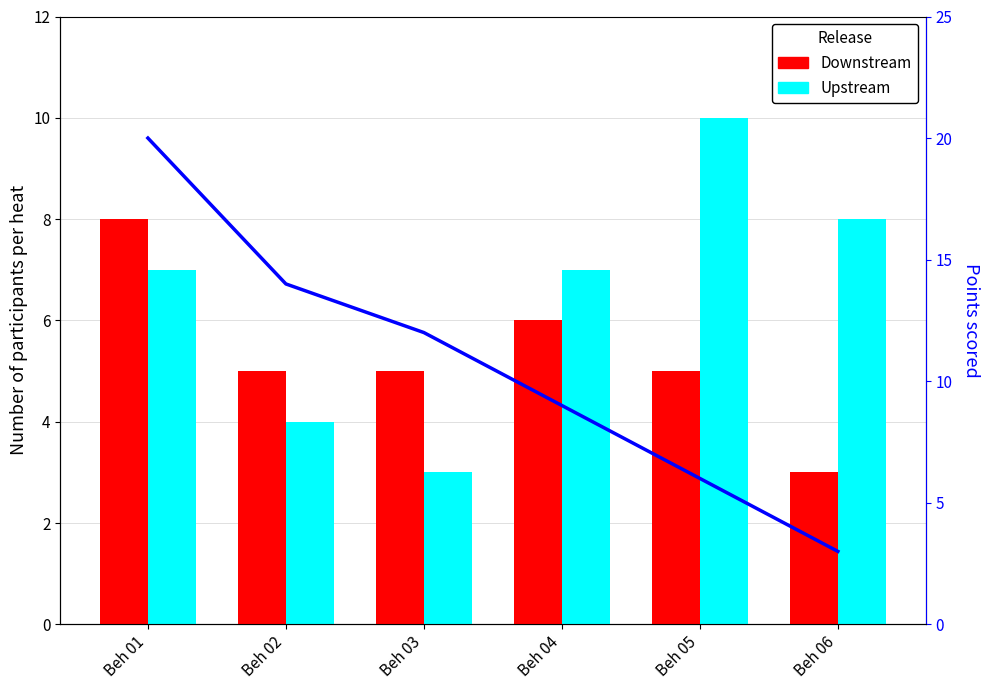

Reading left to right, extract all data points from this chart.

Downstream: Beh 01=8	Beh 02=5	Beh 03=5	Beh 04=6	Beh 05=5	Beh 06=3
Upstream: Beh 01=7	Beh 02=4	Beh 03=3	Beh 04=7	Beh 05=10	Beh 06=8
Total Points: Beh 01=20	Beh 02=14	Beh 03=12	Beh 04=9	Beh 05=6	Beh 06=3